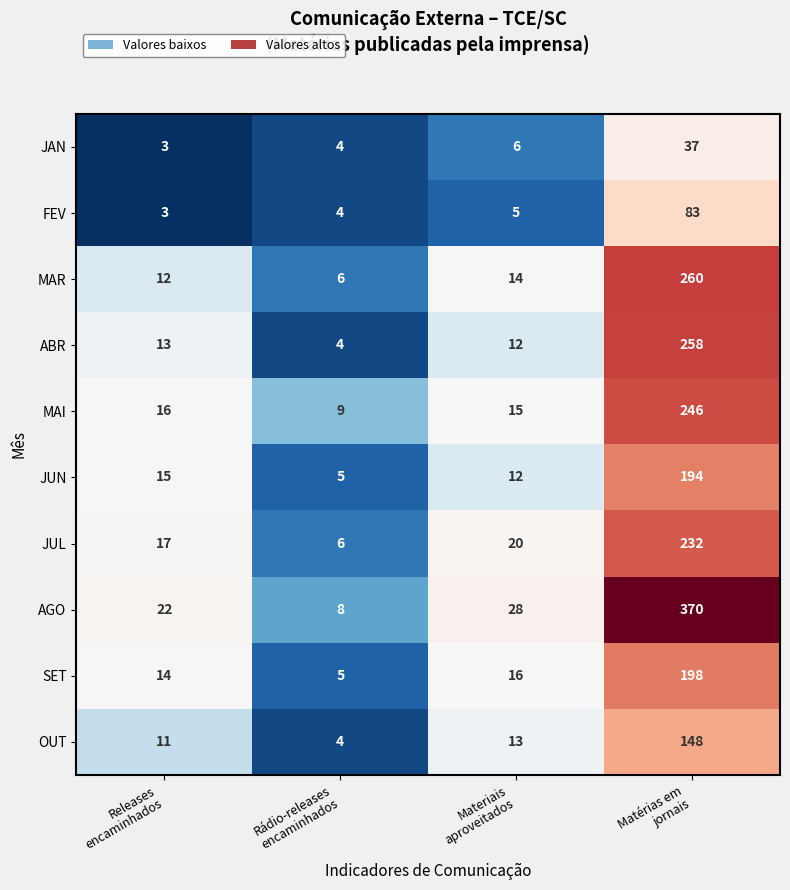

At how many categories does at least one series exceed 113?

1